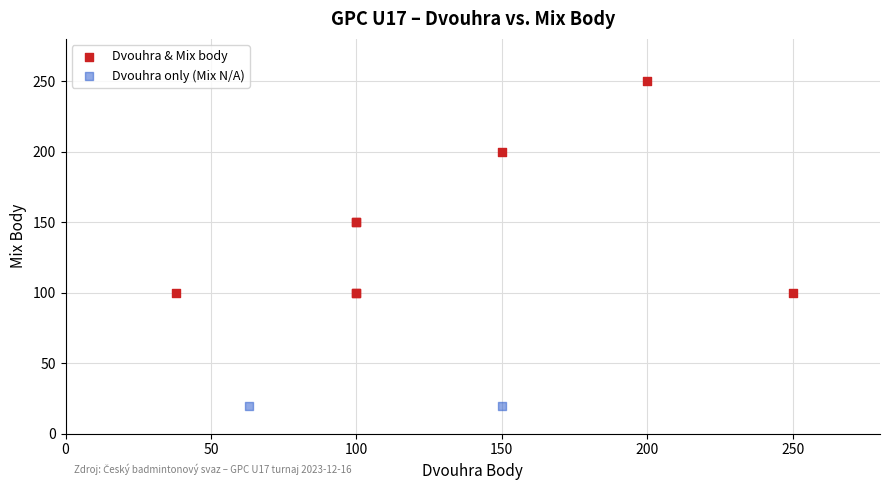

What are all the series names shown in the legend?

Dvouhra & Mix body, Dvouhra only (Mix N/A)